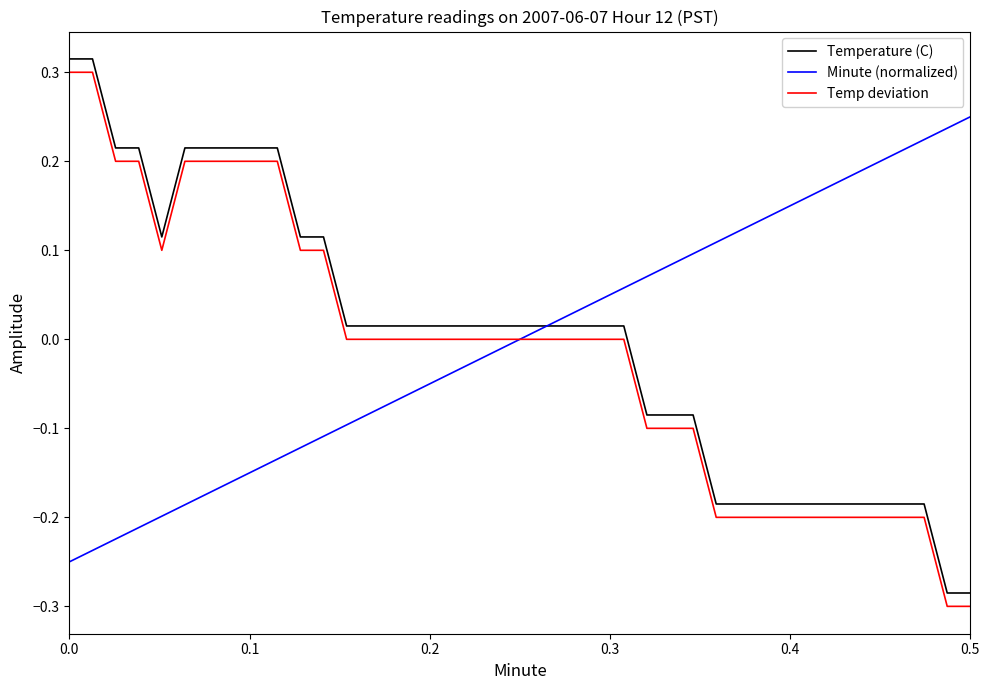

True or false: Temp deviation and Temperature (C) cross at least once.

False